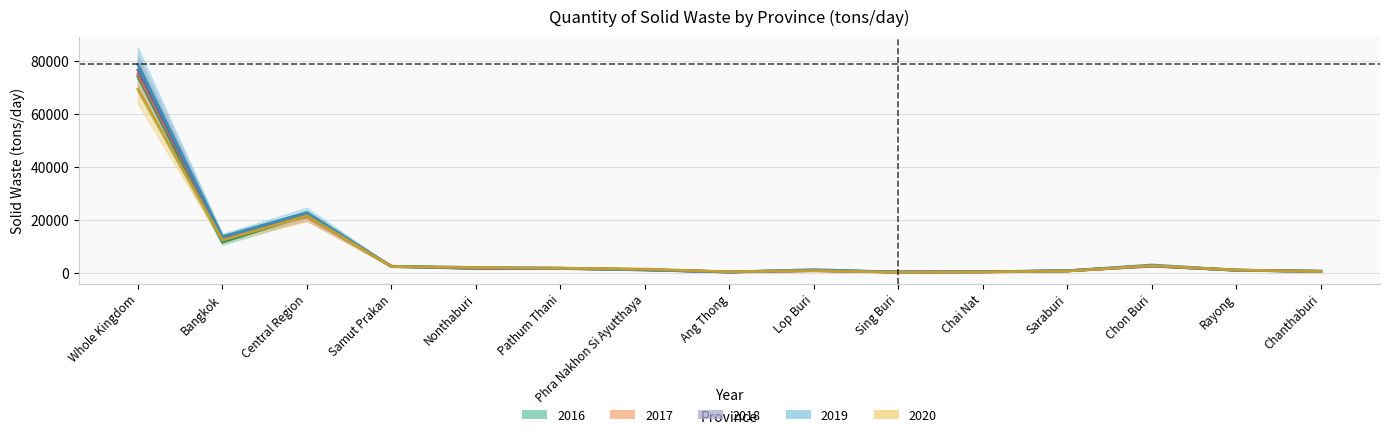

Is this an area chart (filled region under the line)?

No